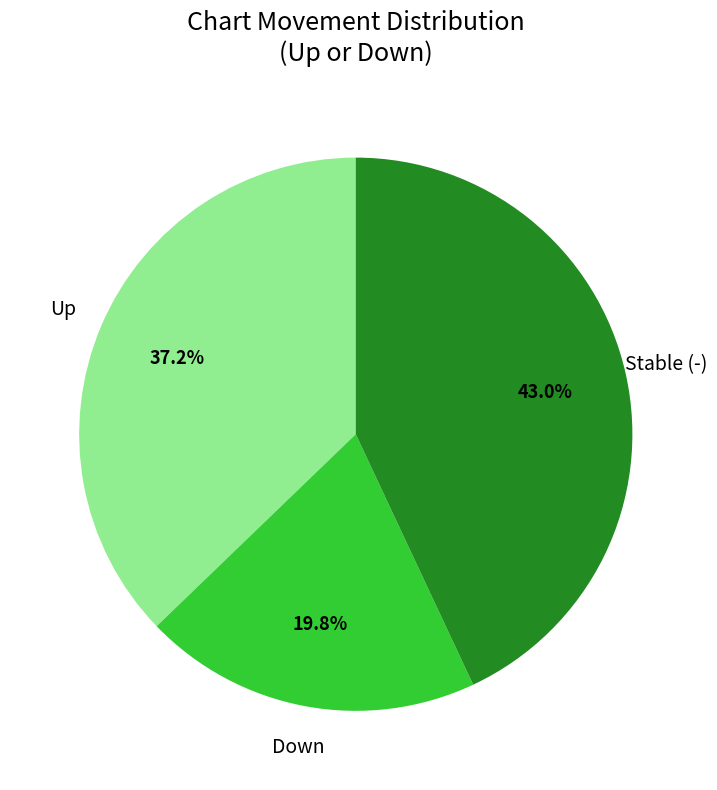

Do Down and Stable (-) together represent more than half of the pie?

Yes